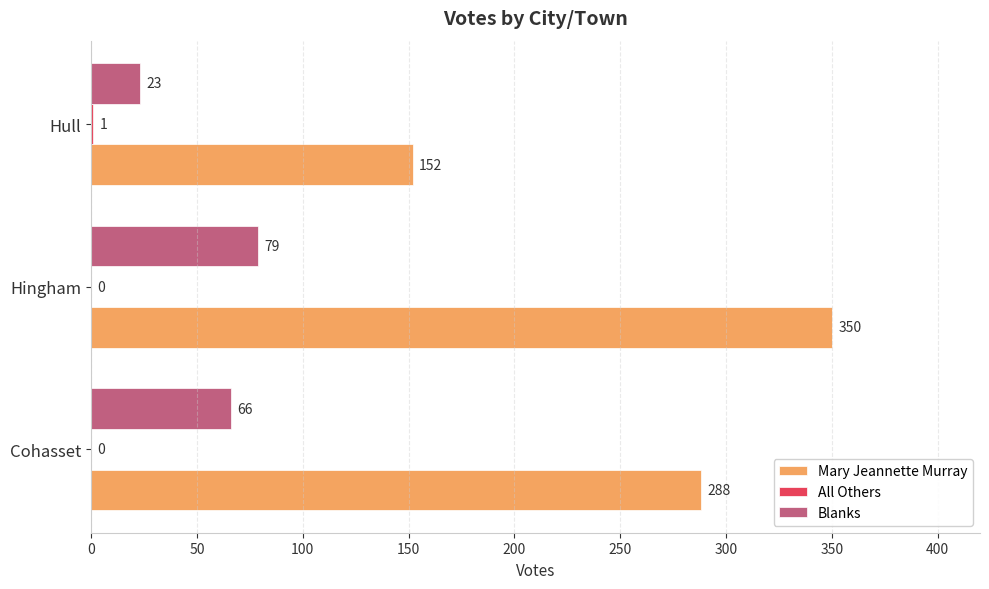

The Mary Jeannette Murray series shows 288 at Cohasset. True or false?

True